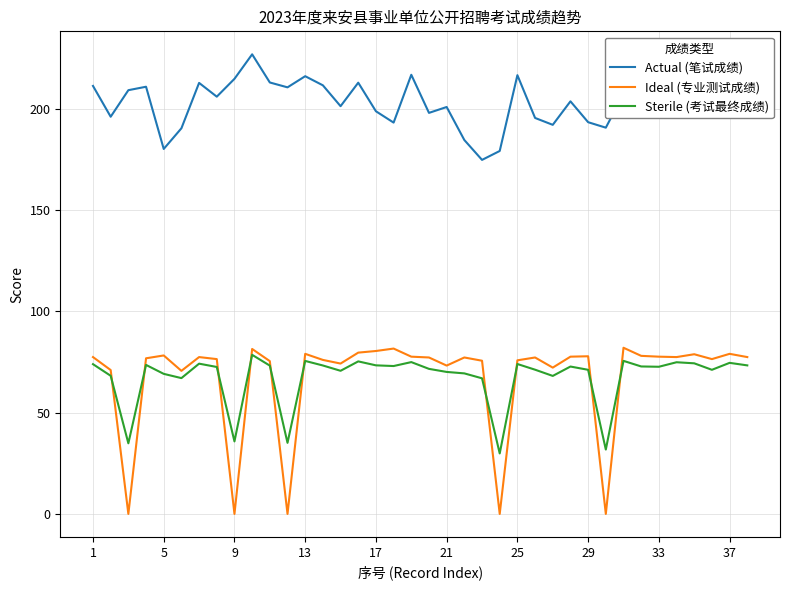

Which series has the largest total across all categories?

Actual (笔试成绩)